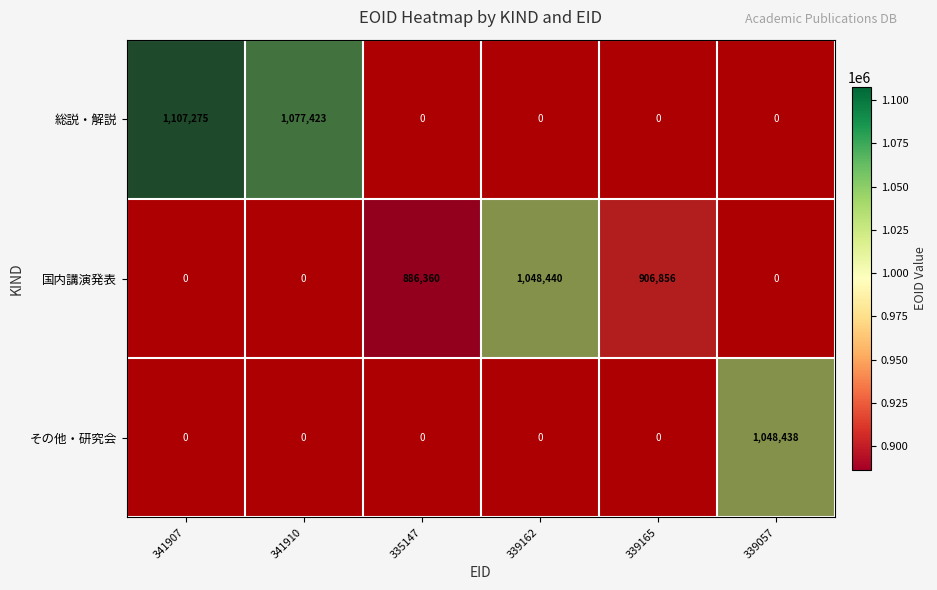

Rank the series by their average value, from highest to lowest.

国内講演発表, 総説・解説, その他・研究会